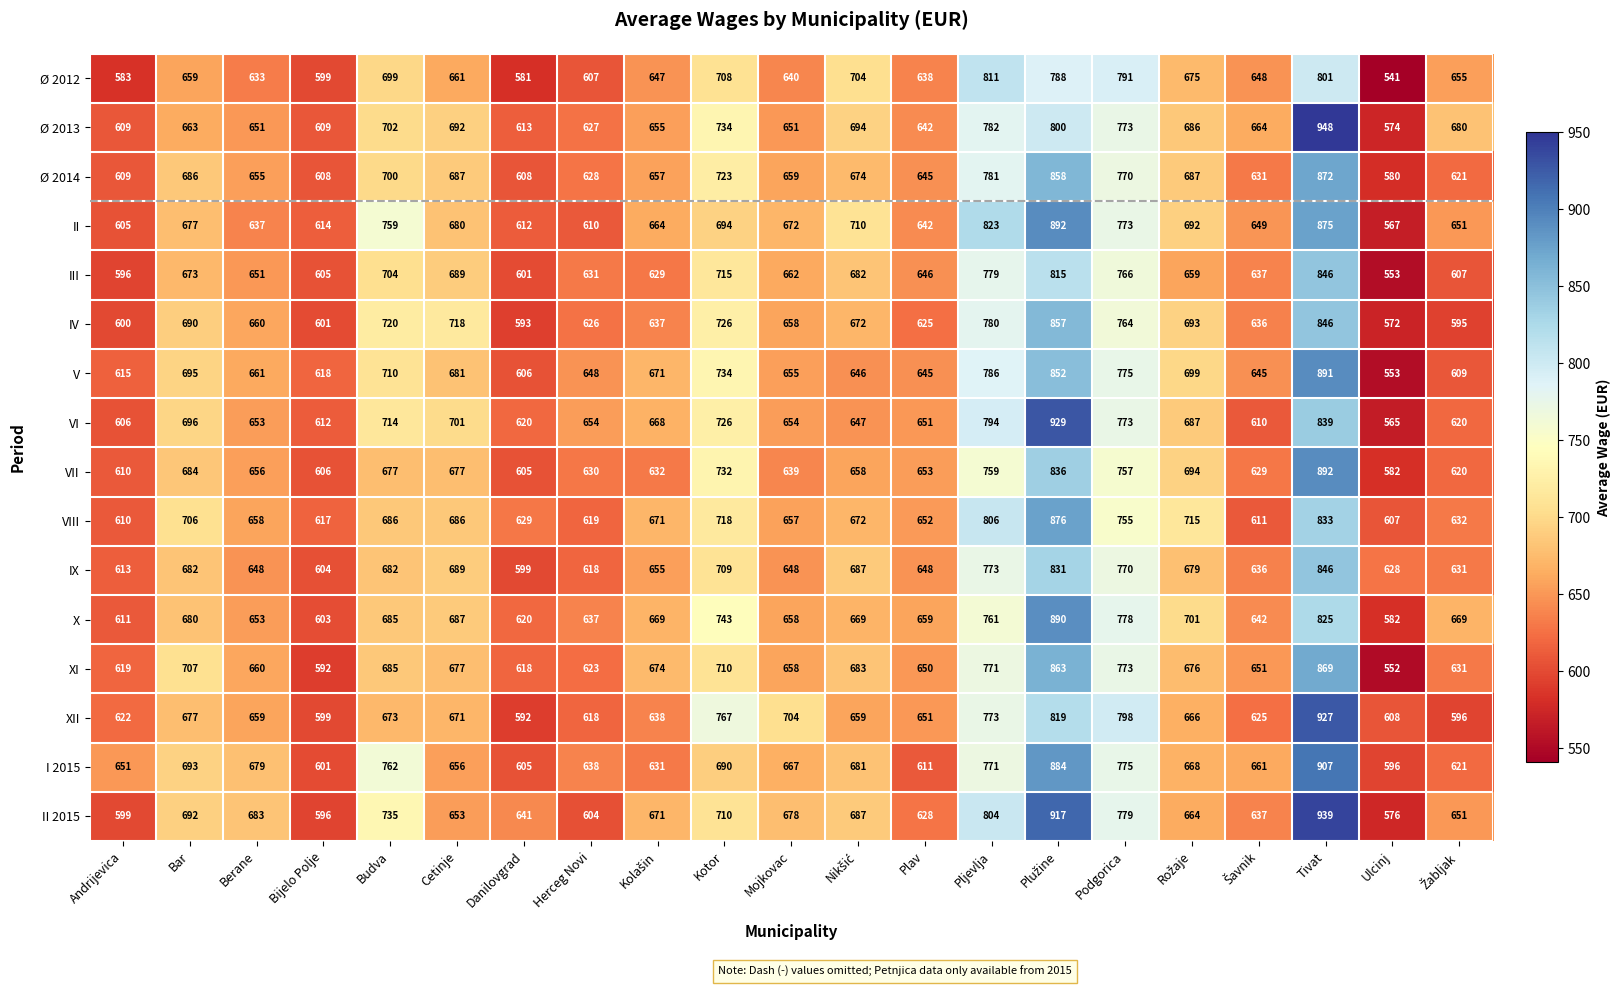

Which series changed the most between Berane and Cetinje?

IV